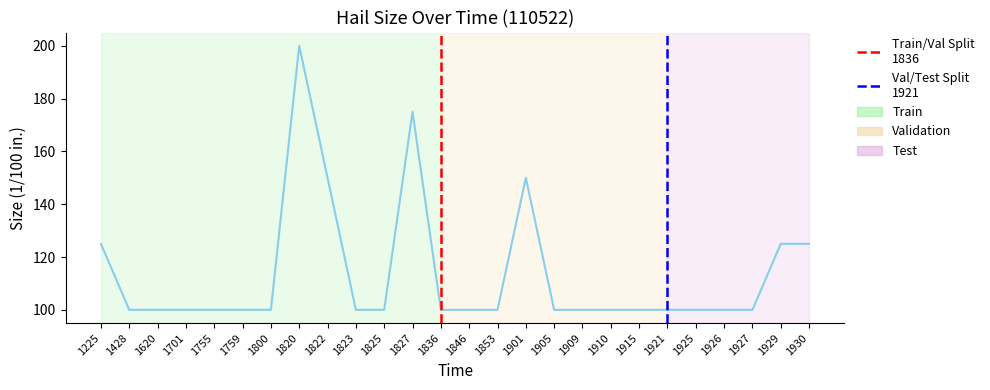

Reading left to right, transcribe all the data shown in this chart.

125	100	100	100	100	100	100	200	150	100	100	175	100	100	100	150	100	100	100	100	100	100	100	100	125	125